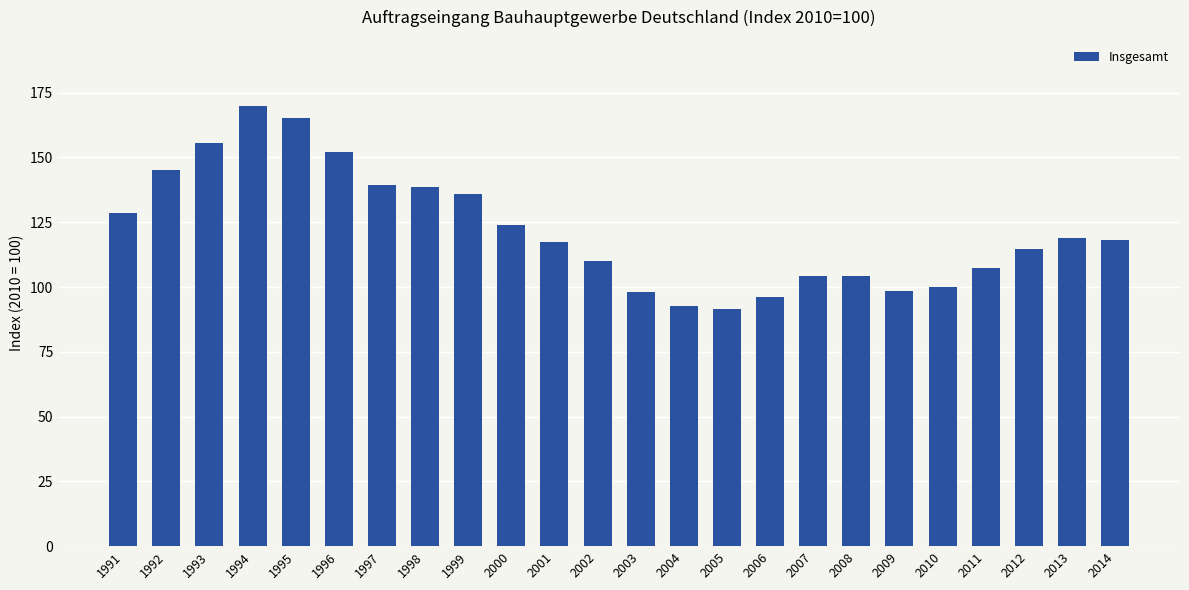

What is the maximum value shown in the chart?

169.9